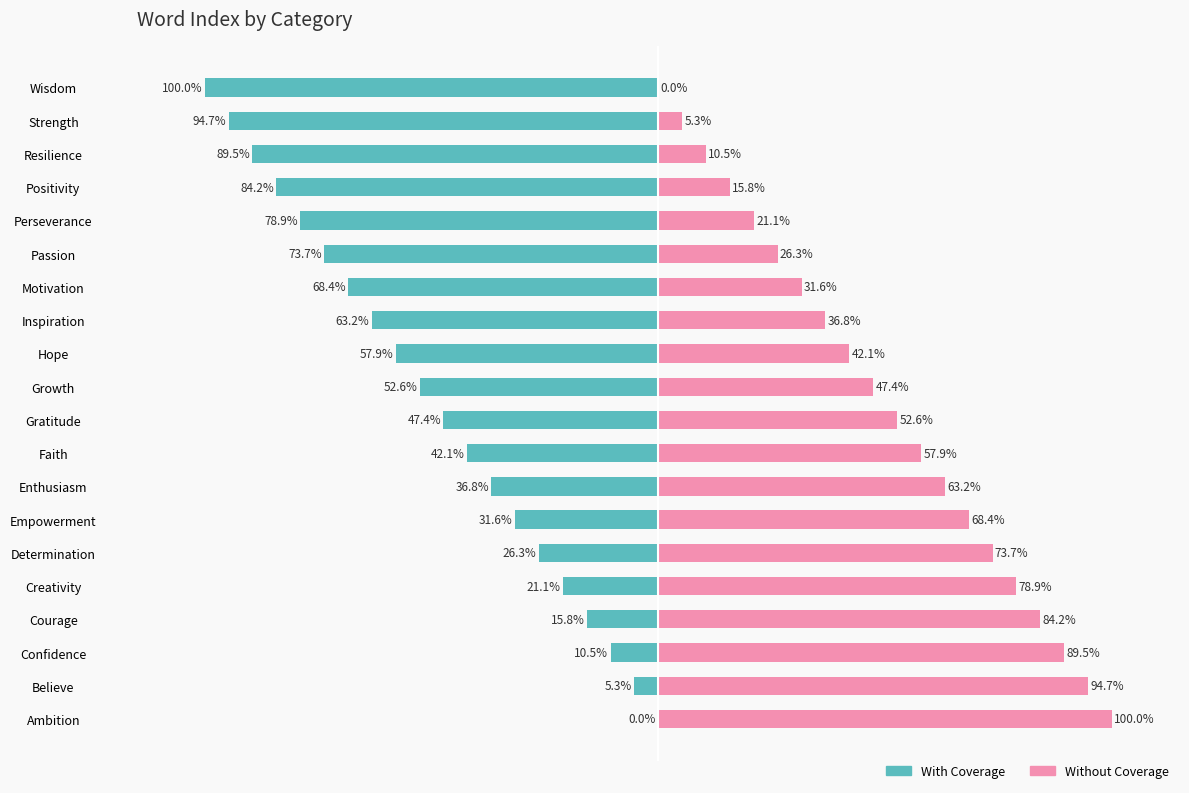

What is the greatest value displayed?

100.0